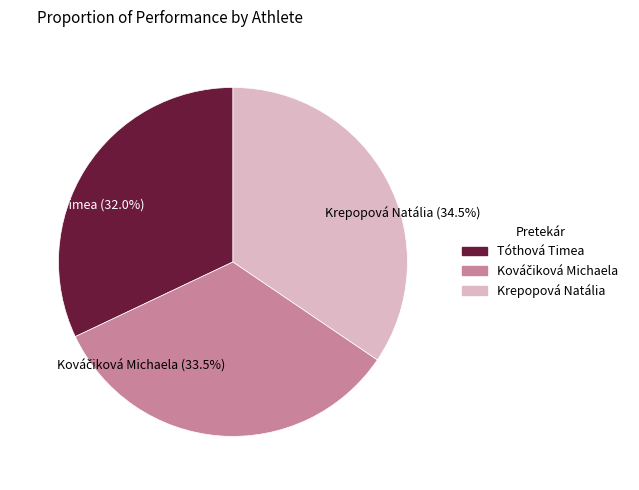

What is the smallest slice in the pie chart?

Tóthová Timea